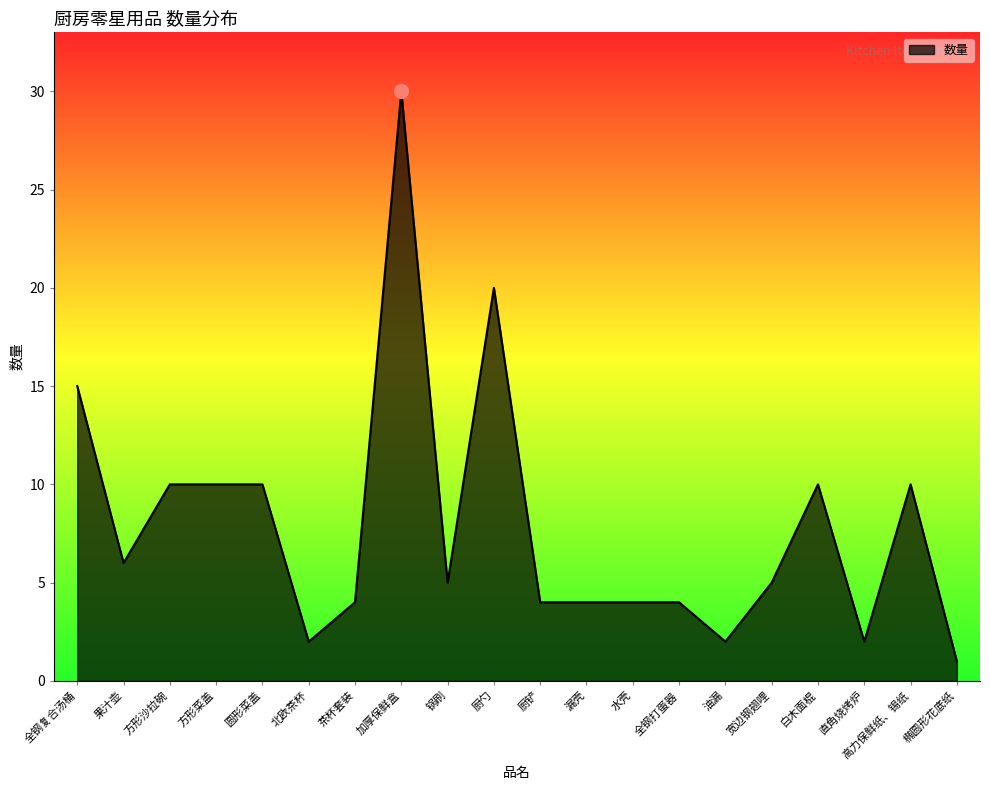

What is the sum of the values at 白木面棍 and 厨勺?

30